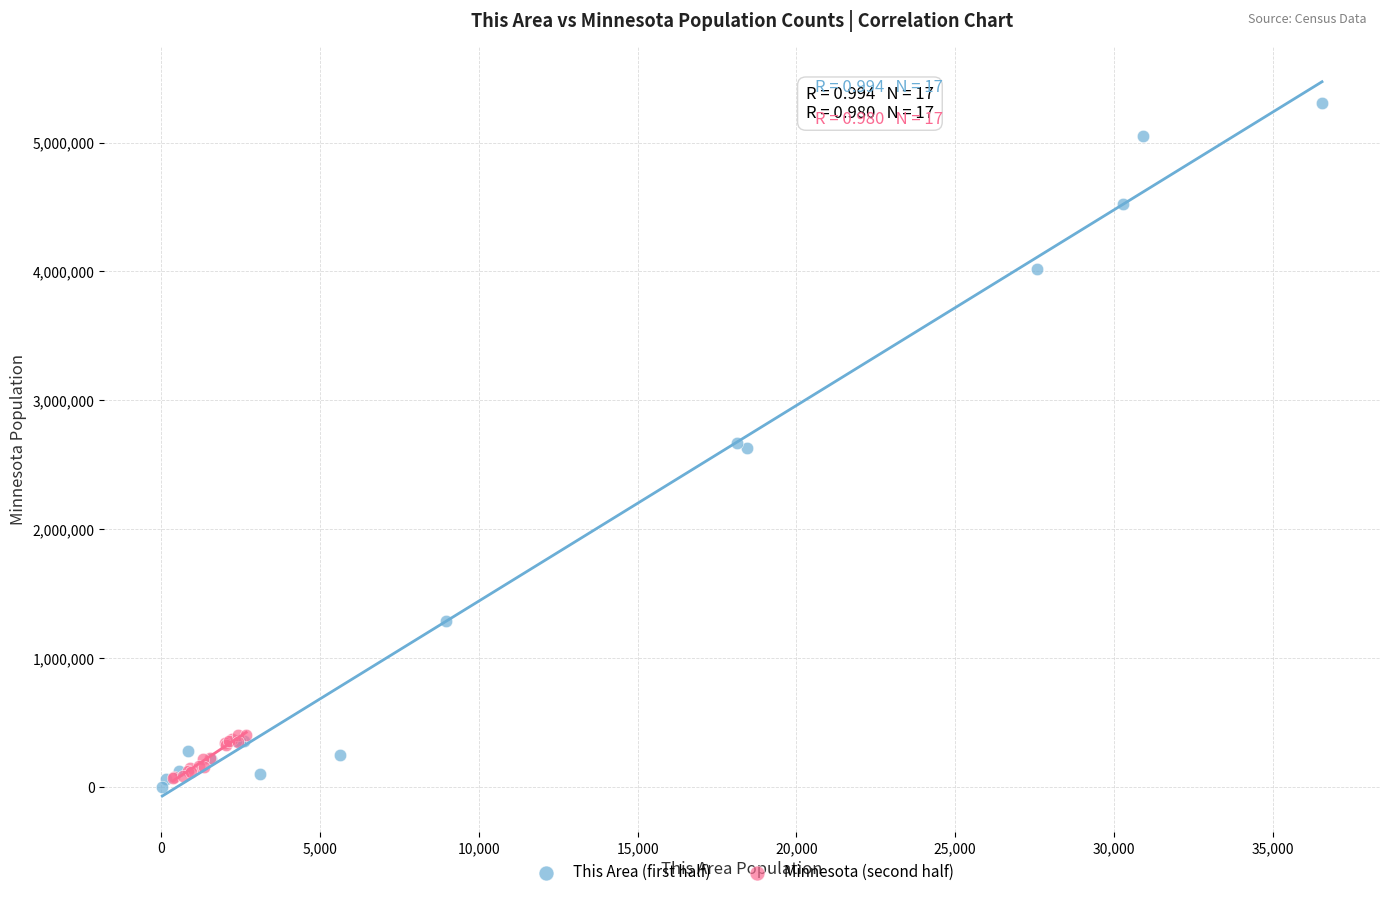

Which series has the widest spread of Y values?

This Area (first half)